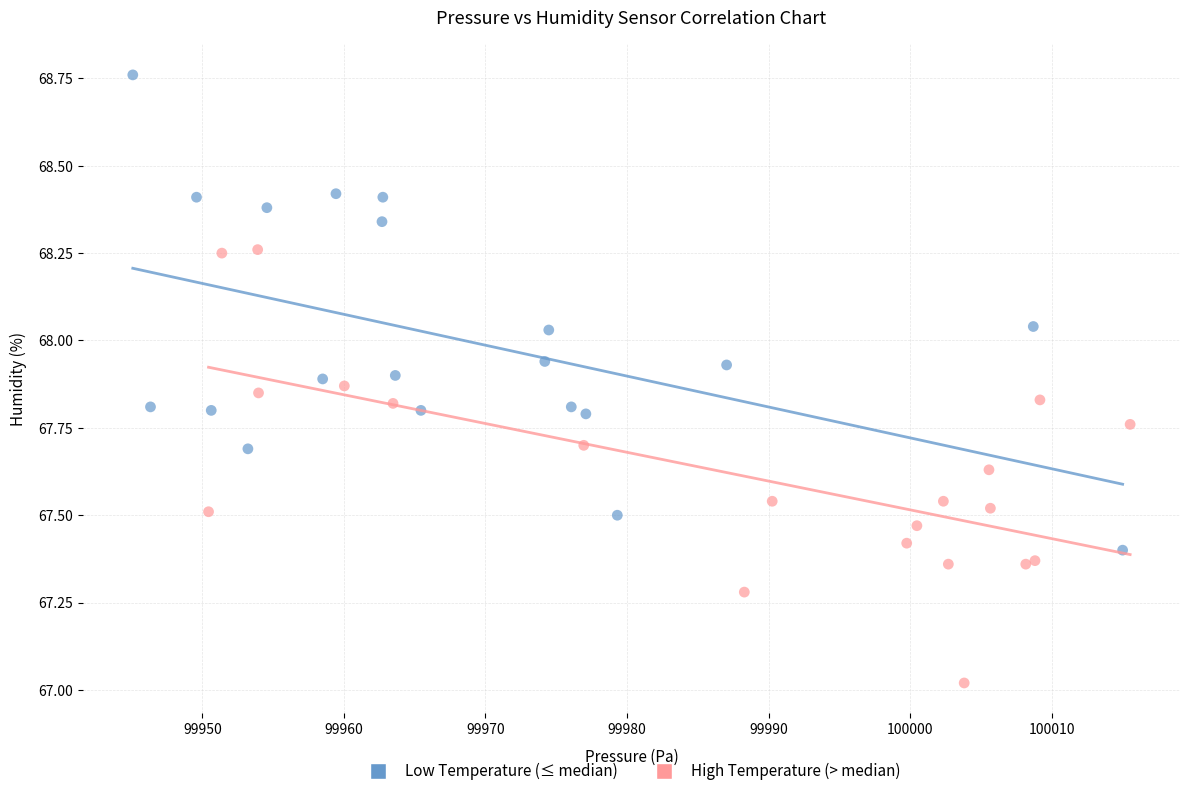

Which series contains the highest Y value?

Low Temperature (≤ median)